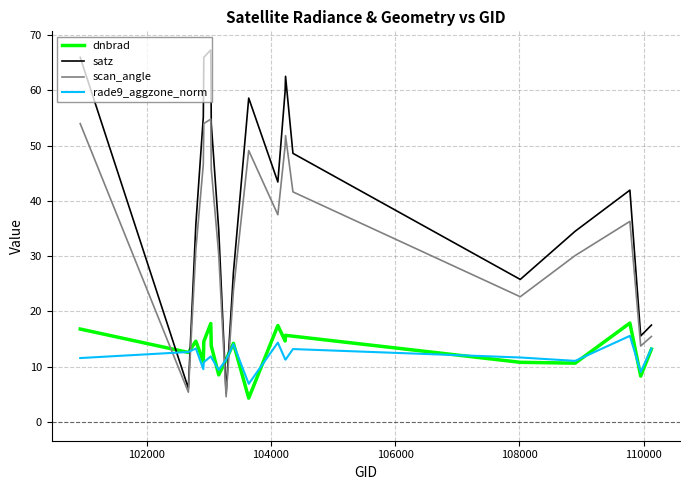

List the series in order of their peak value, highest first.

satz, scan_angle, dnbrad, rade9_aggzone_norm